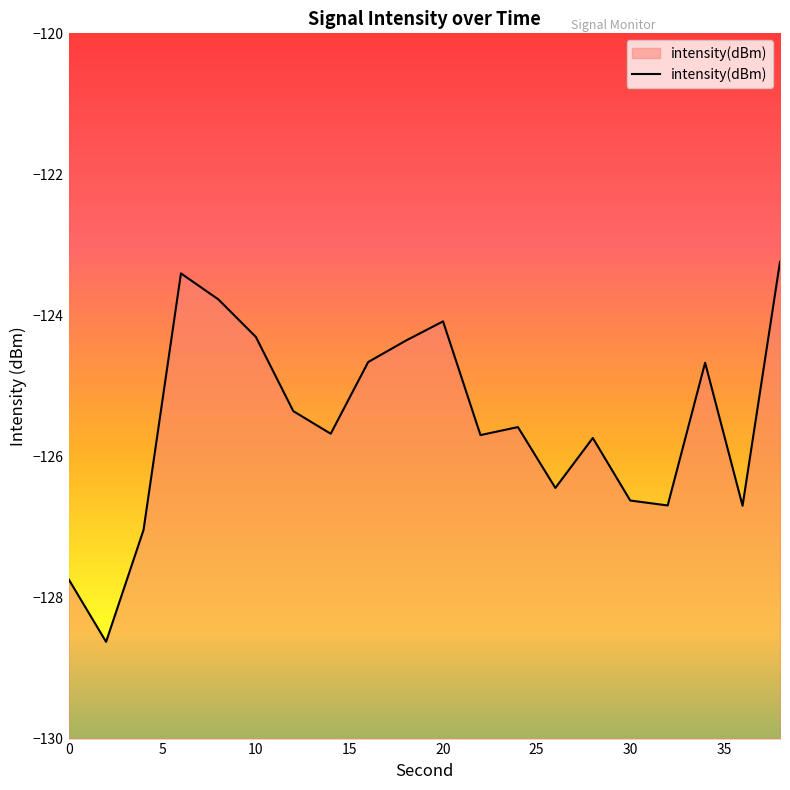

What is the value of the 15th point from the left?

-125.7